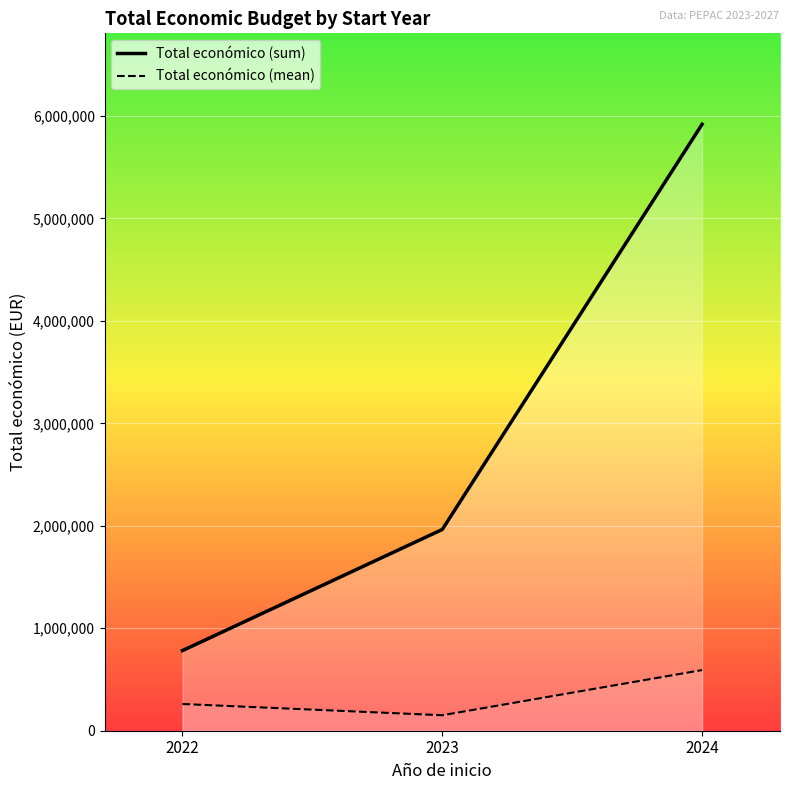

What is the maximum value shown in the chart?

5919311.4